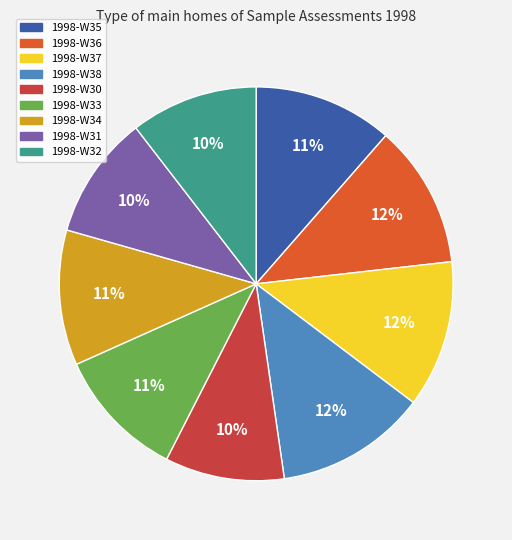

The 1998-W34 slice represents 11% of the pie. True or false?

True